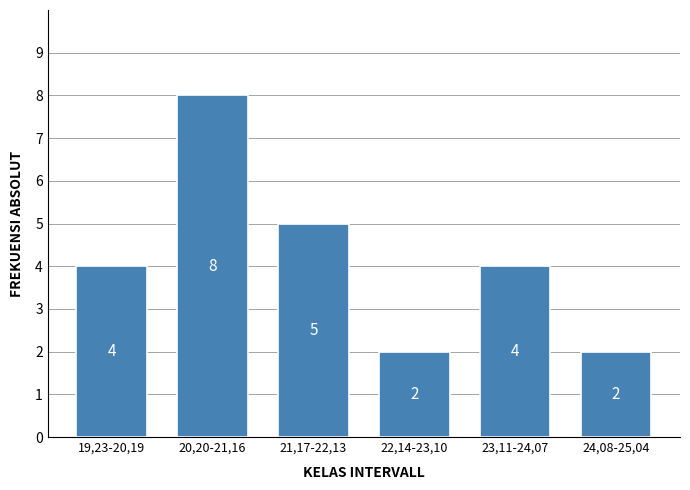

Reading left to right, extract all data points from this chart.

19,23-20,19=4	20,20-21,16=8	21,17-22,13=5	22,14-23,10=2	23,11-24,07=4	24,08-25,04=2